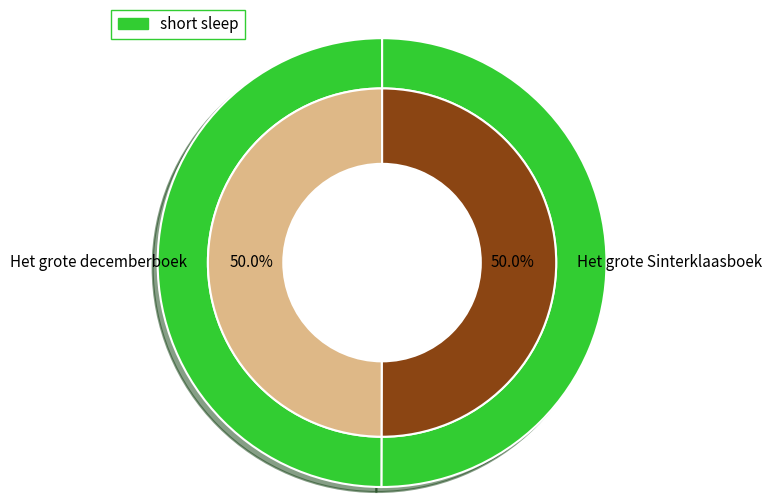

True or false: Het grote Sinterklaasboek accounts for 37% of the total.

False